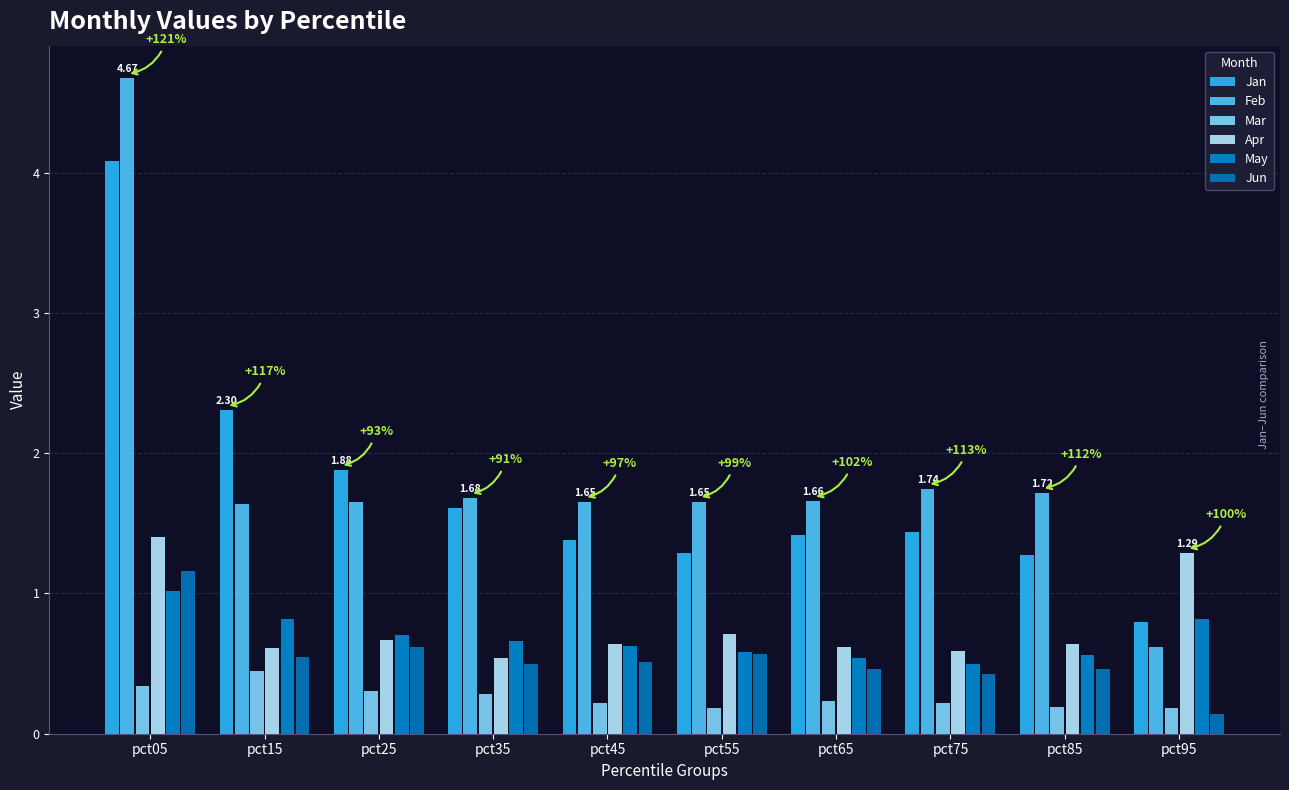

Rank the series at pct15 from highest to lowest value.

Jan, Feb, May, Apr, Jun, Mar